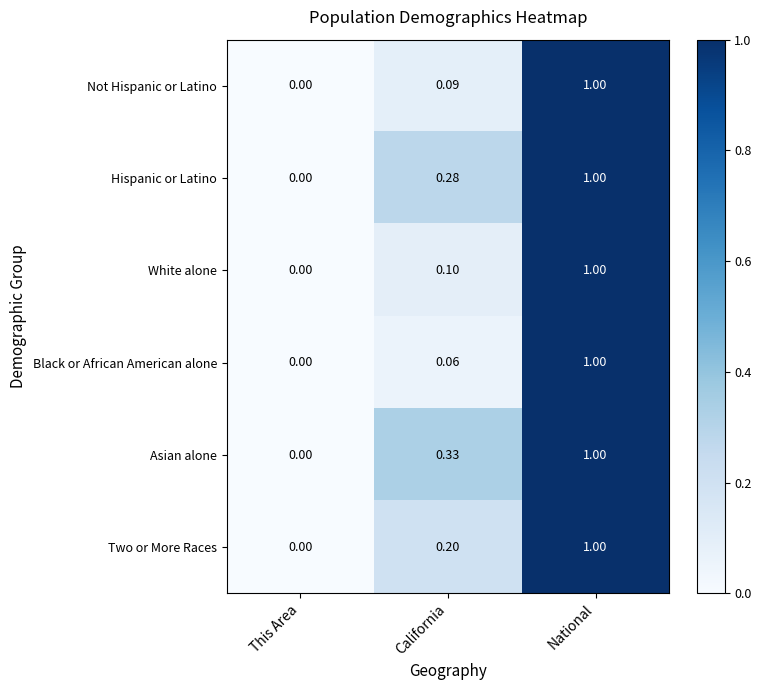

Between This Area and California, which series saw the biggest shift?

Asian alone